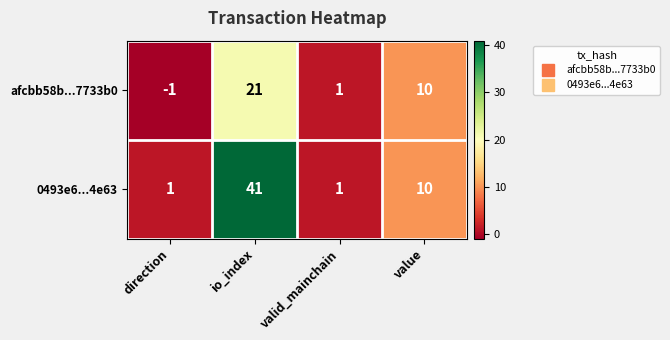

True or false: afcbb58b...7733b0 has a value of 21 at io_index.

True